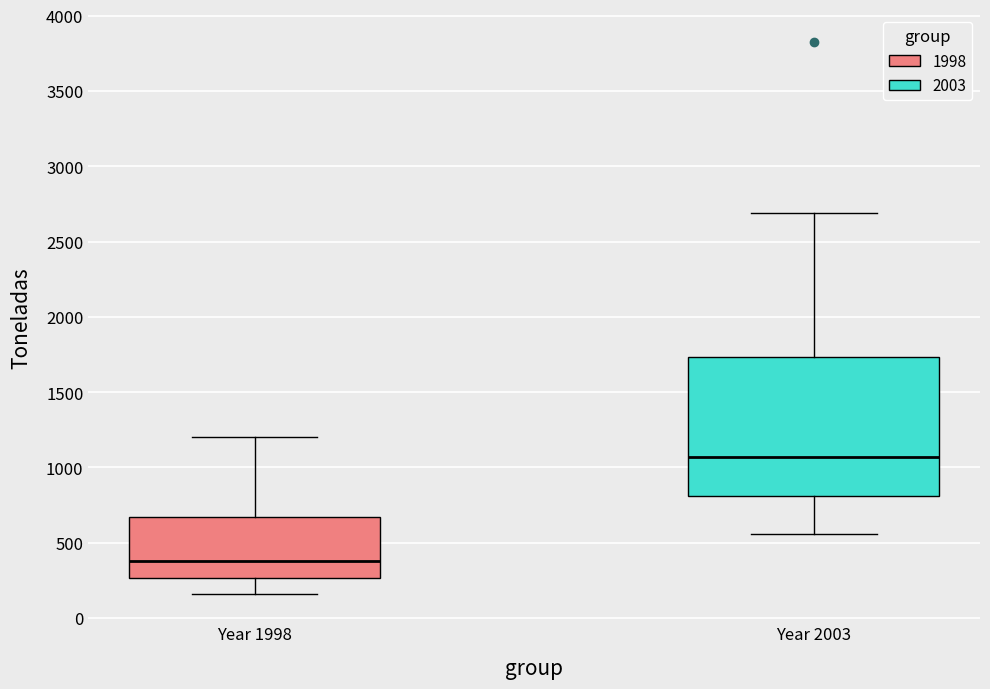

Reading left to right, transcribe this box plot: for each box, give where its median line is, the range the box spans, and where its two whiskers end, as read against the y-axis. The values are not printed on the chart, so give them approximately, as read against the axis.

Year 1998: median 400, box 250 to 650, whiskers 150 to 1200
Year 2003: median 1050, box 800 to 1750, whiskers 550 to 2700